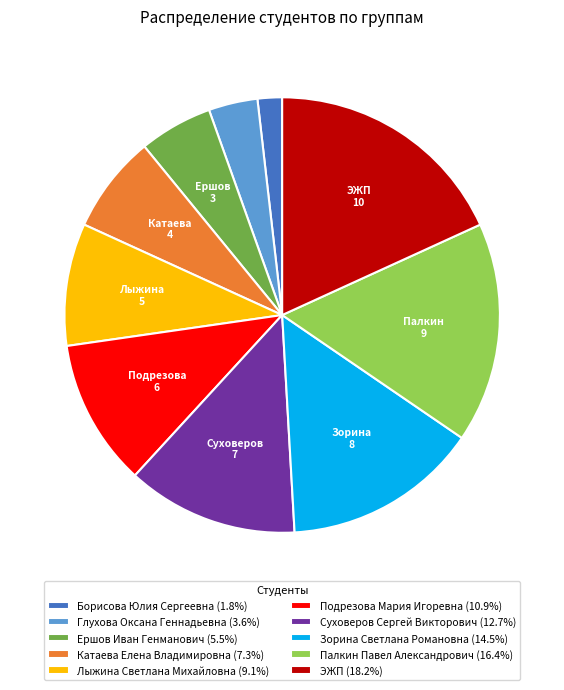

Does any single category account for the majority?

No